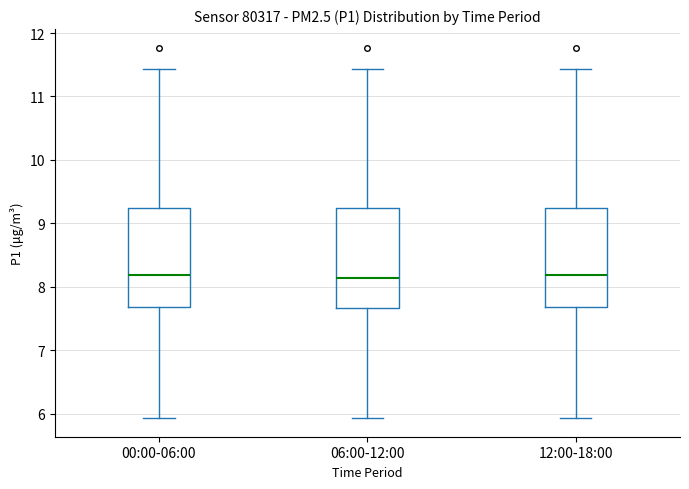

Where is the upper edge of the box for 12:00-18:00 on the y-axis? The values are not printed on the chart, so give them approximately, as read against the axis.

9.3